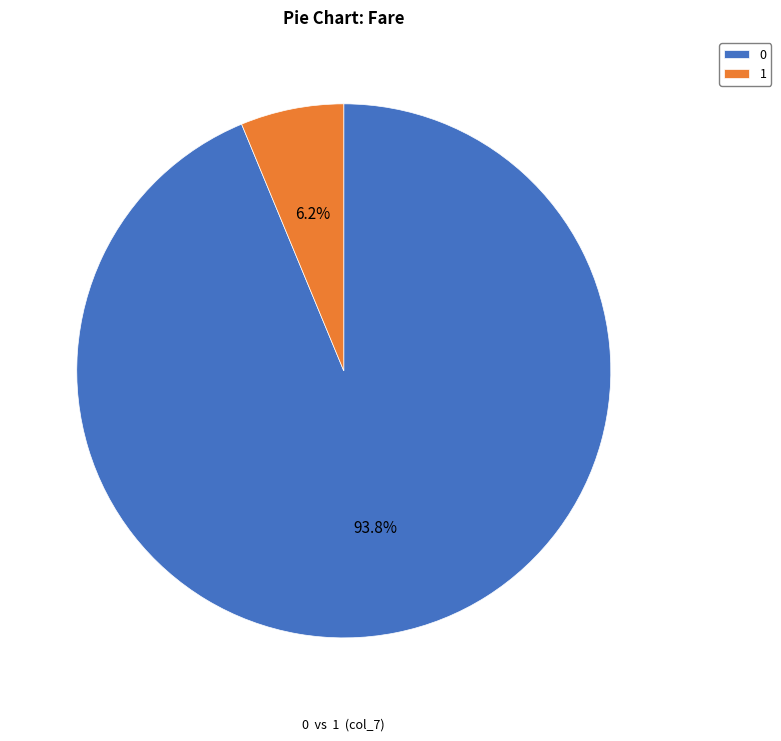

Combined, do 0 and 1 account for over 50%?

Yes